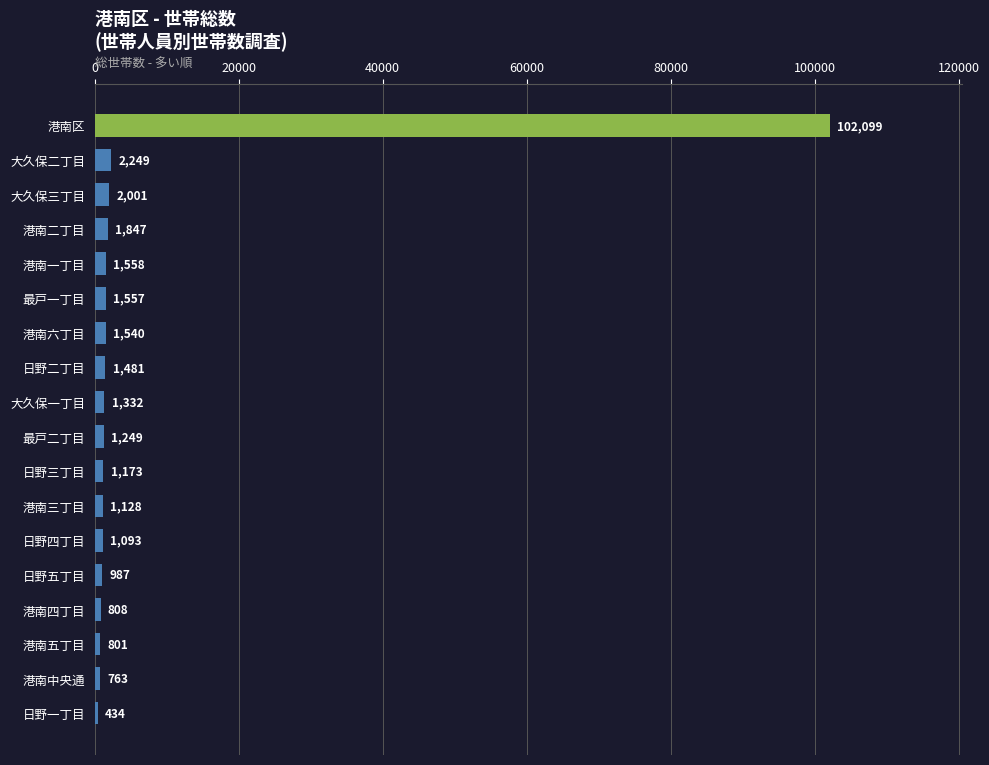

Count the number of data series in this chart.

1